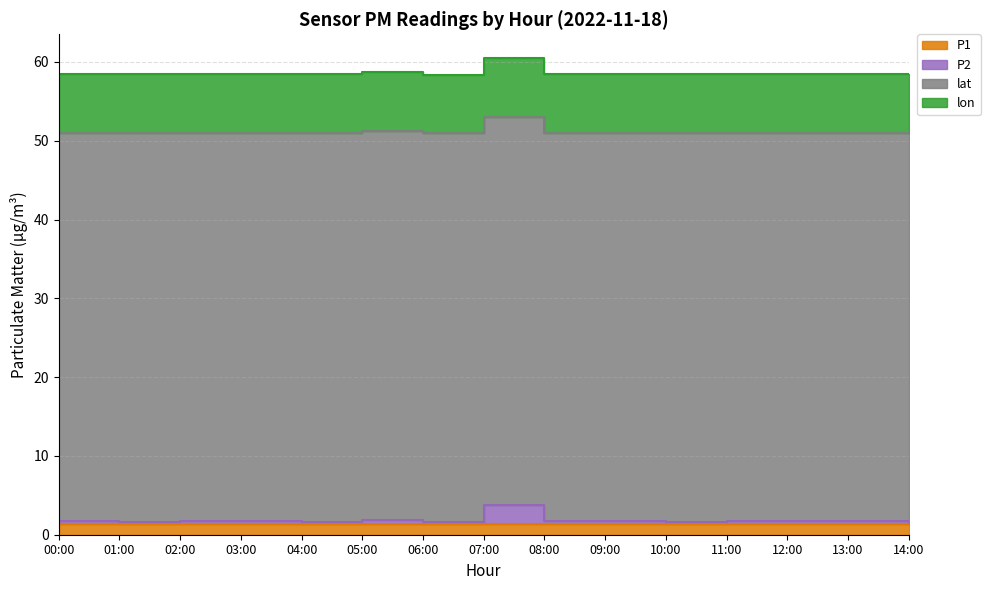

At which category does P1 reach its first local peak?

05:00